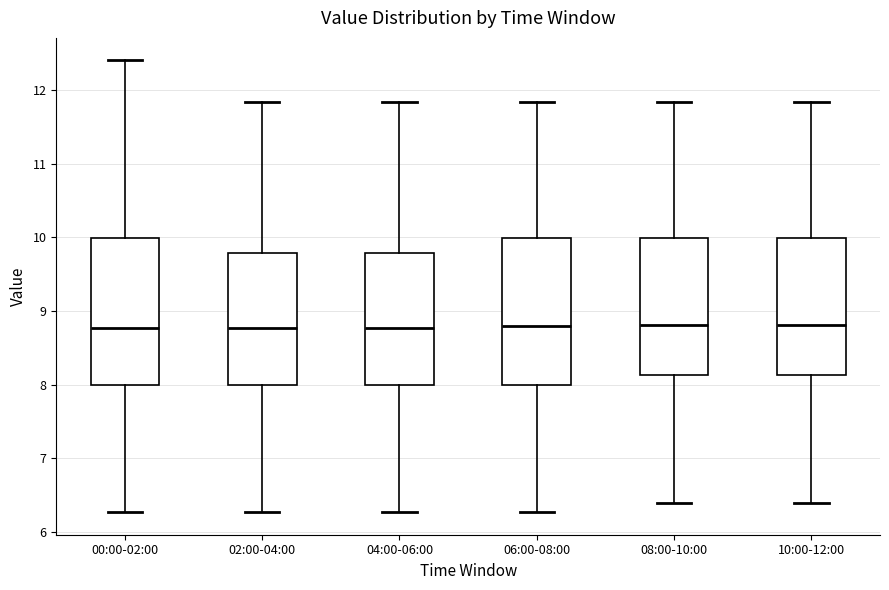

Reading left to right, transcribe this box plot: for each box, give where its median line is, the range the box spans, and where its two whiskers end, as read against the y-axis. The values are not printed on the chart, so give them approximately, as read against the axis.

00:00-02:00: median 8.8, box 8.0 to 10.0, whiskers 6.3 to 12.4
02:00-04:00: median 8.8, box 8.0 to 9.8, whiskers 6.3 to 11.8
04:00-06:00: median 8.8, box 8.0 to 9.8, whiskers 6.3 to 11.8
06:00-08:00: median 8.8, box 8.0 to 10.0, whiskers 6.3 to 11.8
08:00-10:00: median 8.8, box 8.1 to 10.0, whiskers 6.4 to 11.8
10:00-12:00: median 8.8, box 8.1 to 10.0, whiskers 6.4 to 11.8